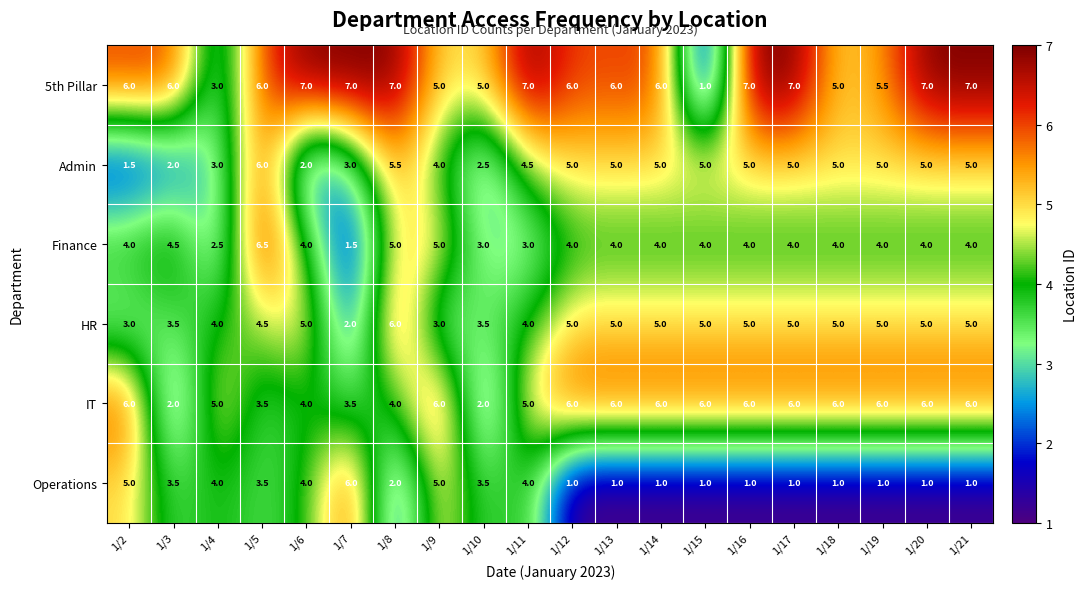

The value of Admin at 1/11 is 7.2. True or false?

False